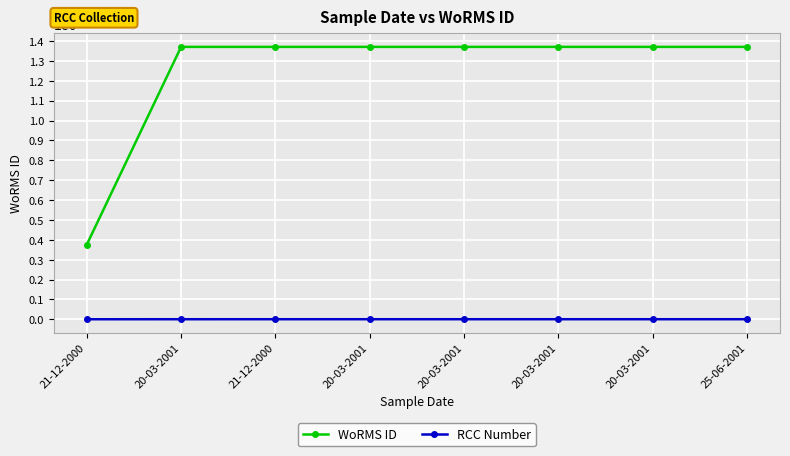

Reading left to right, what are all the values shown in this chart?

WoRMS ID: 375856	1370287	1370287	1370287	1370287	1370287	1370287	1370287
RCC Number: 438	504	562	565	566	567	568	569